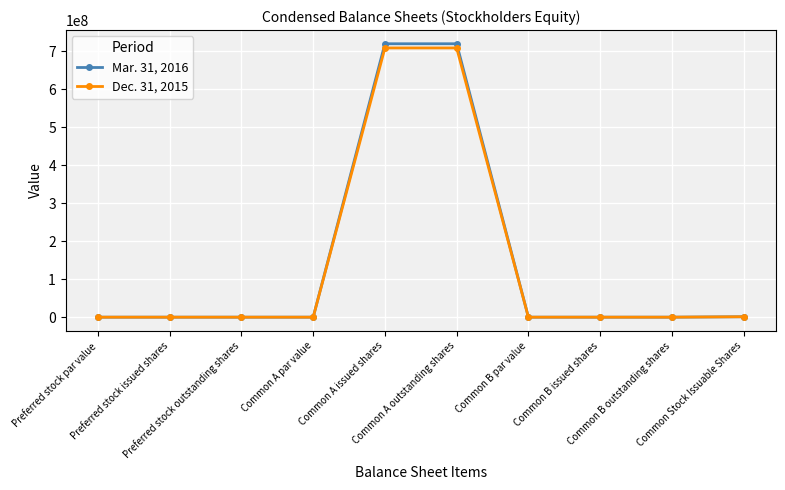

Which series has the widest spread of values?

Mar. 31, 2016